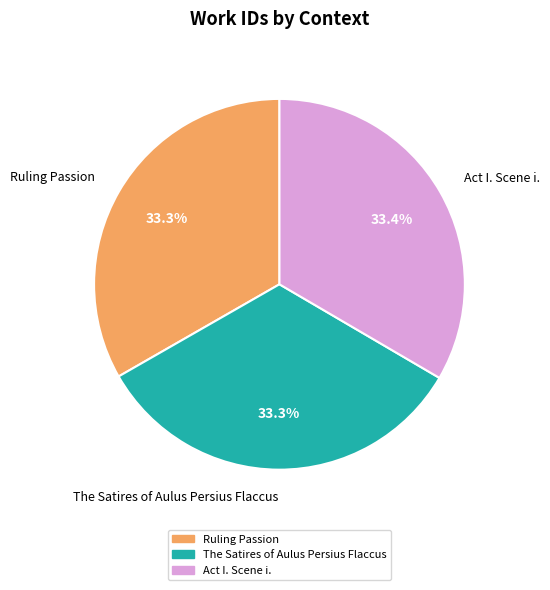

The Act I. Scene i. slice represents 33% of the pie. True or false?

True